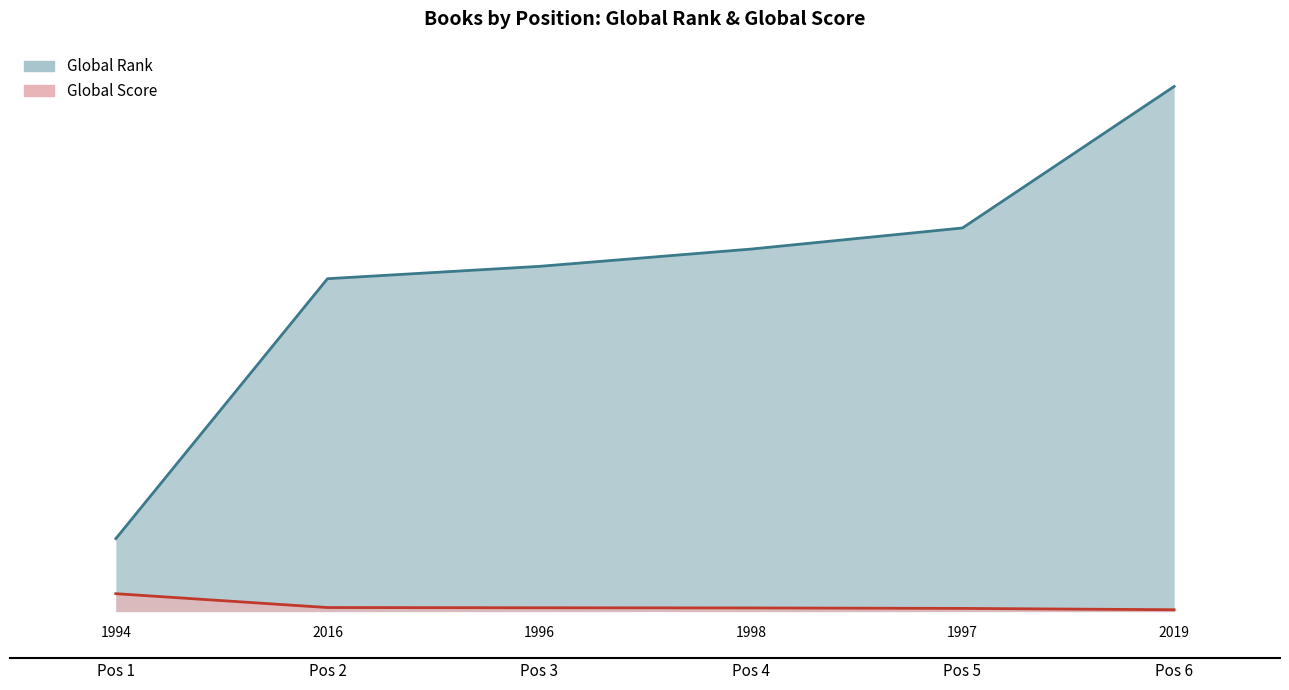

What is the difference between the Global Score values at Pos 6 and Pos 1?

276